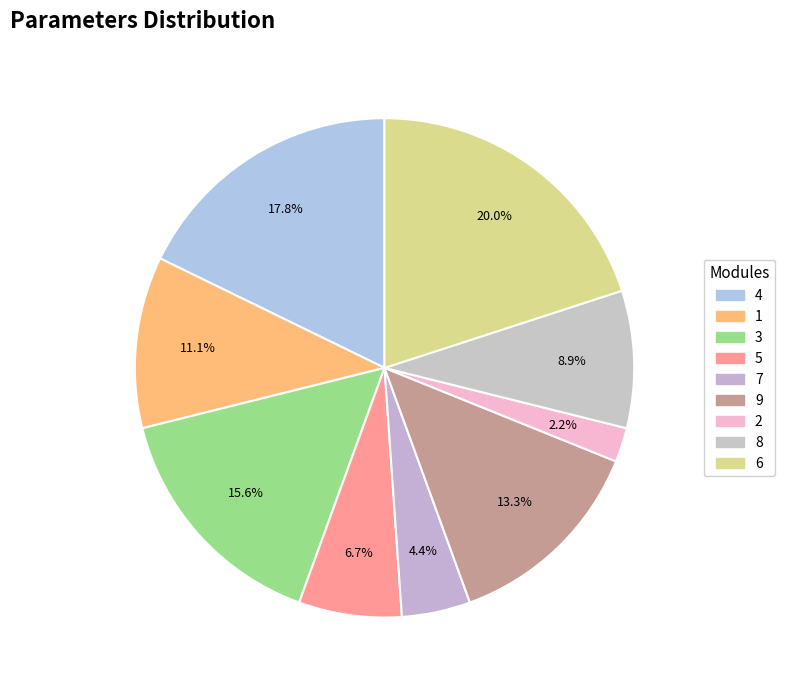

Does 5 represent more than half of the total?

No